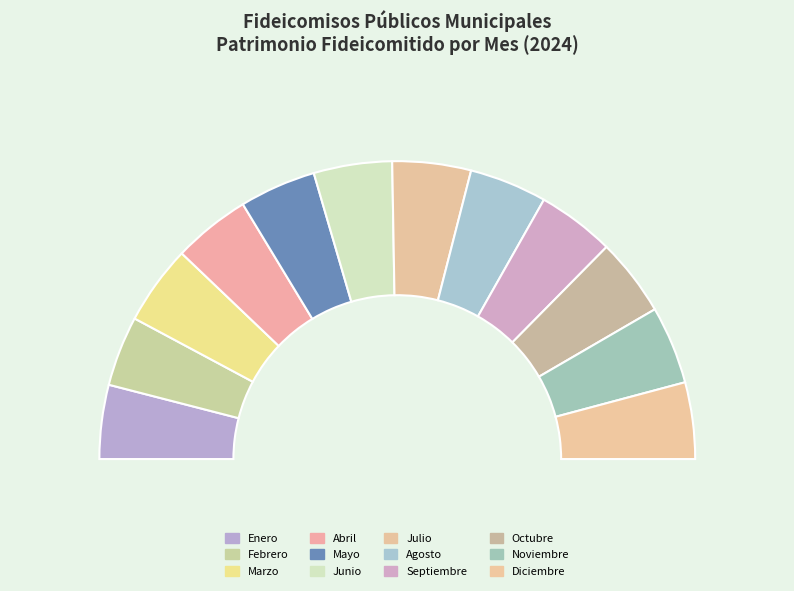

To the nearest percent, what is the average slice percentage?

8%